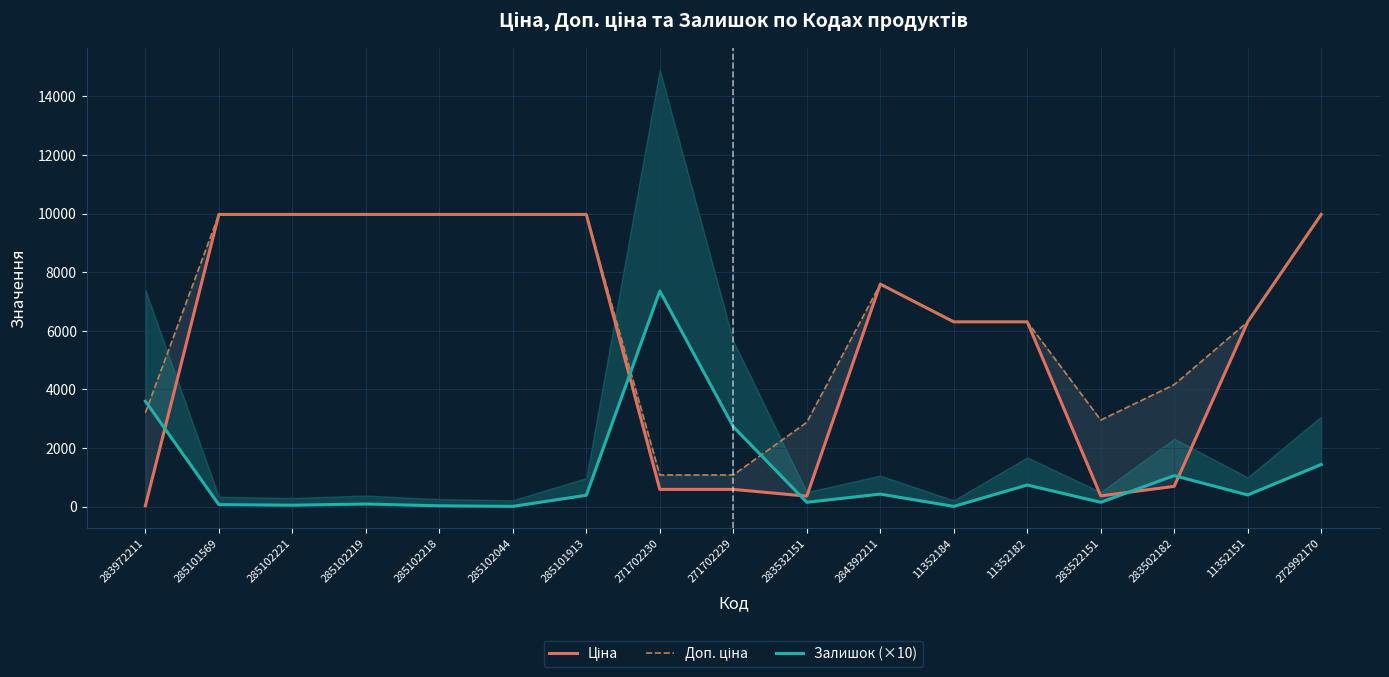

The value of Залишок (×10) at 283502182 is 390.2. True or false?

False